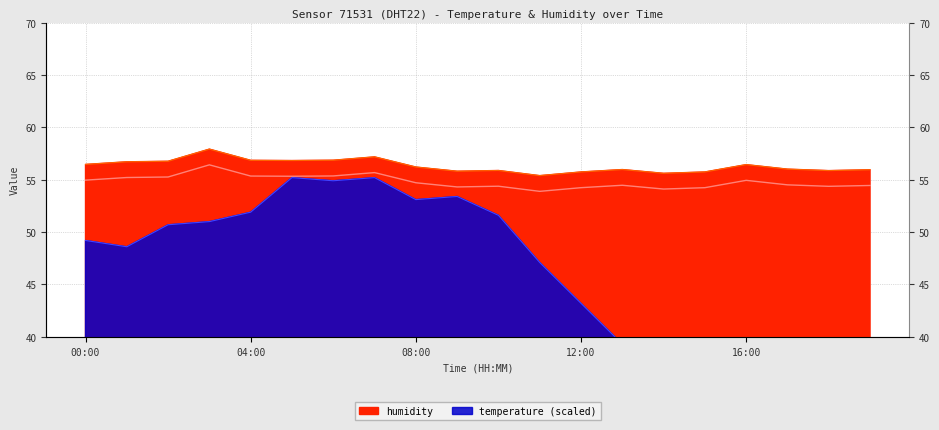

What is the difference between the maximum and second lowest values in the humidity series?

2.3